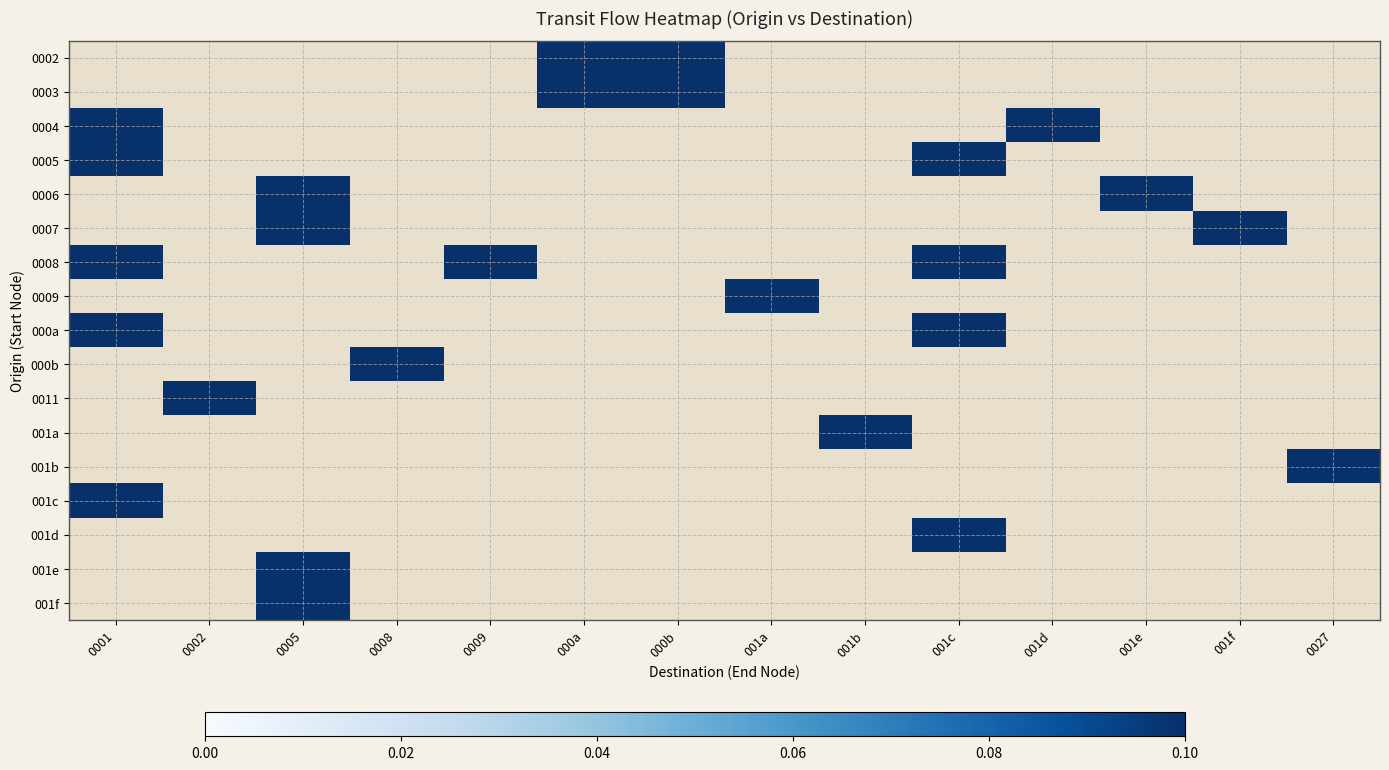

Rank the series by their maximum value, from highest to lowest.

0002, 0003, 0004, 0005, 0006, 0007, 0008, 0009, 000a, 000b, 0011, 001a, 001b, 001c, 001d, 001e, 001f